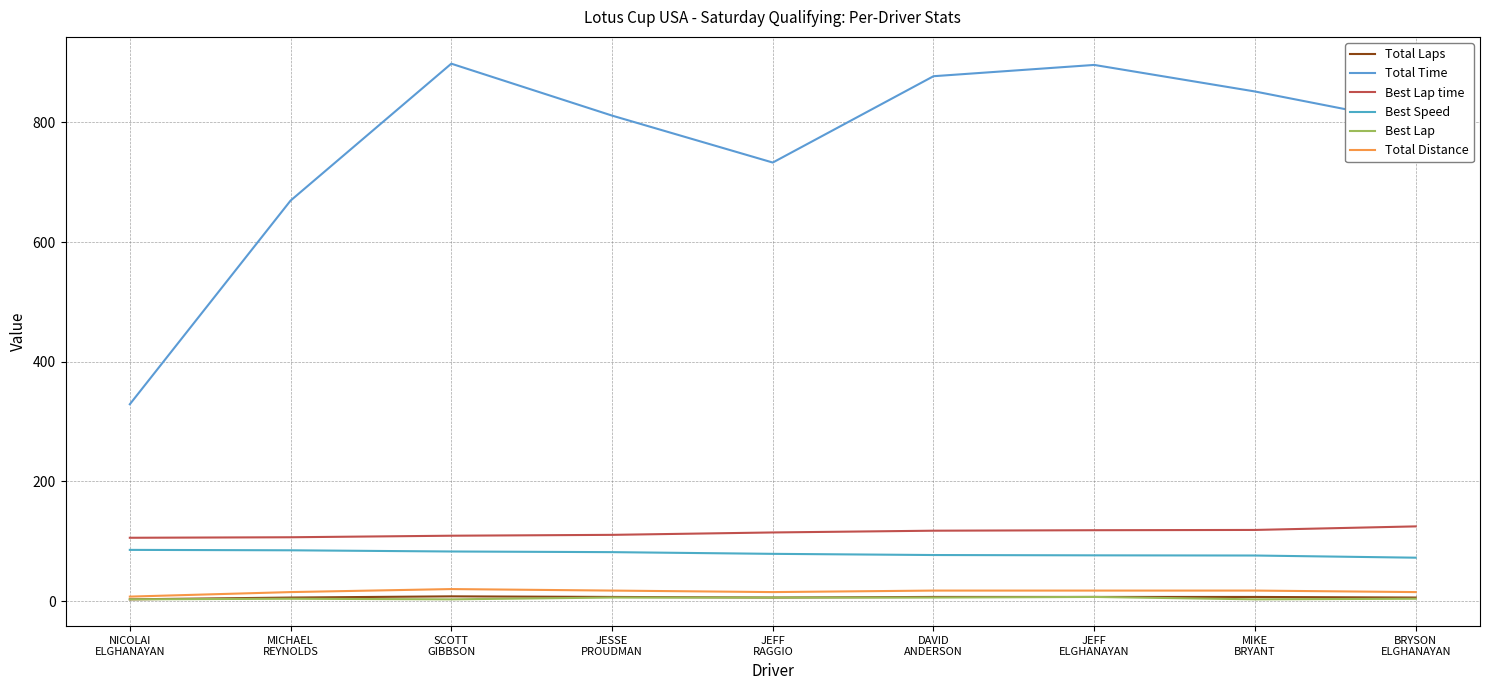

True or false: Best Lap time has a value of 182.2 at JESSE
PROUDMAN.

False